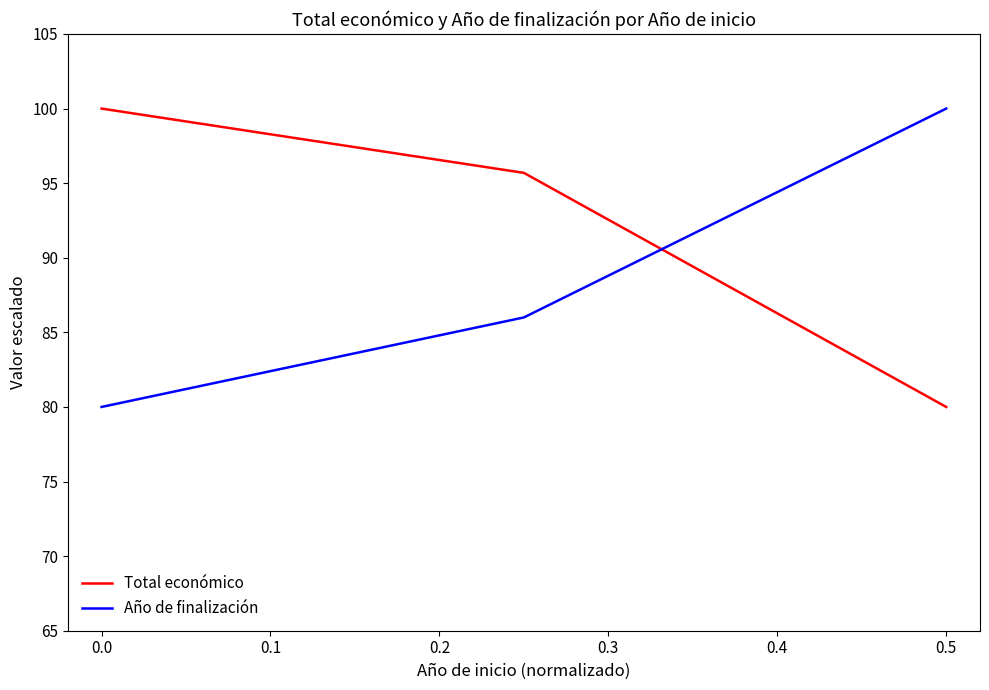

How many distinct data groups are displayed?

2